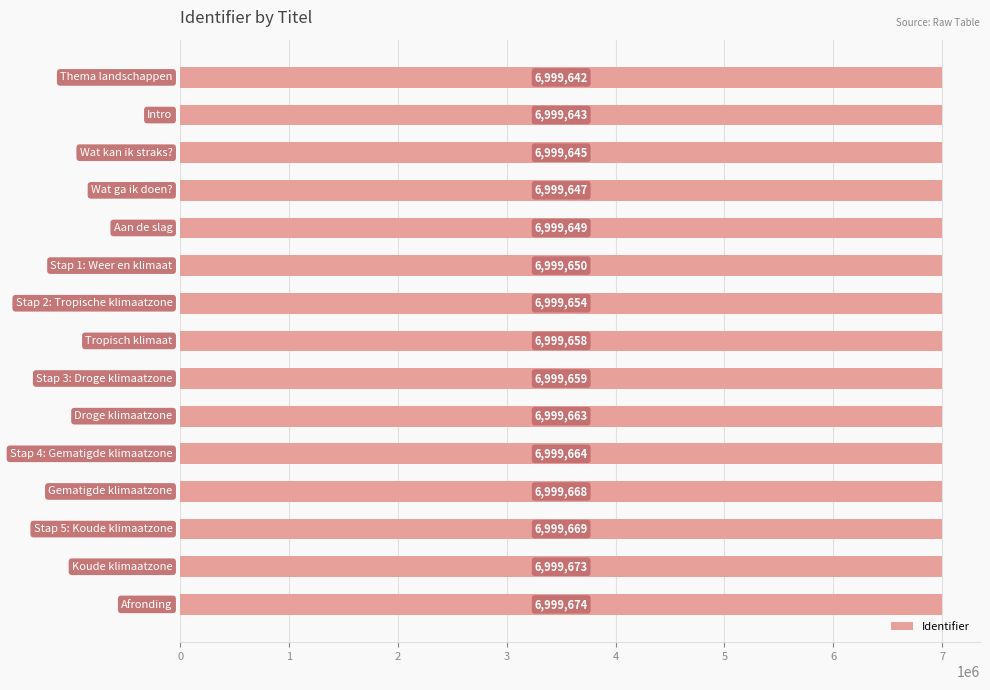

What is the difference between the second highest and second lowest values?

30